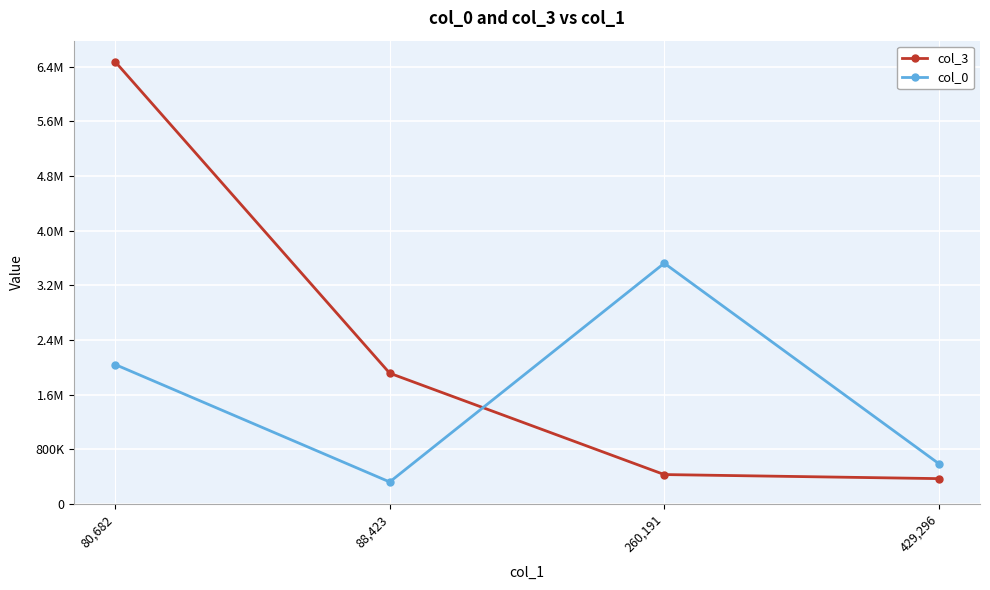

Is it true that col_0 equals 235639.1 at 429,296?

False